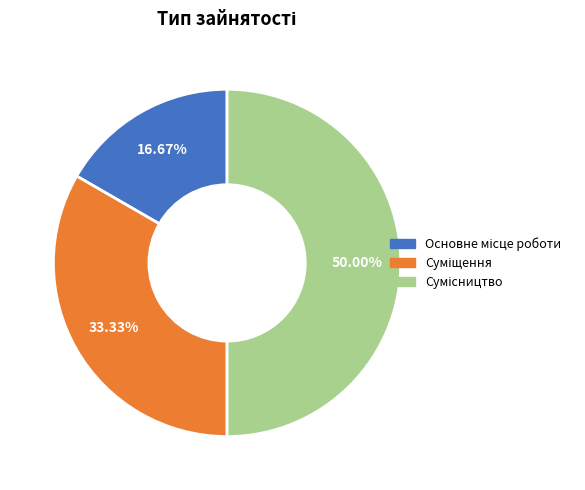

How many slices are in this pie chart?

3